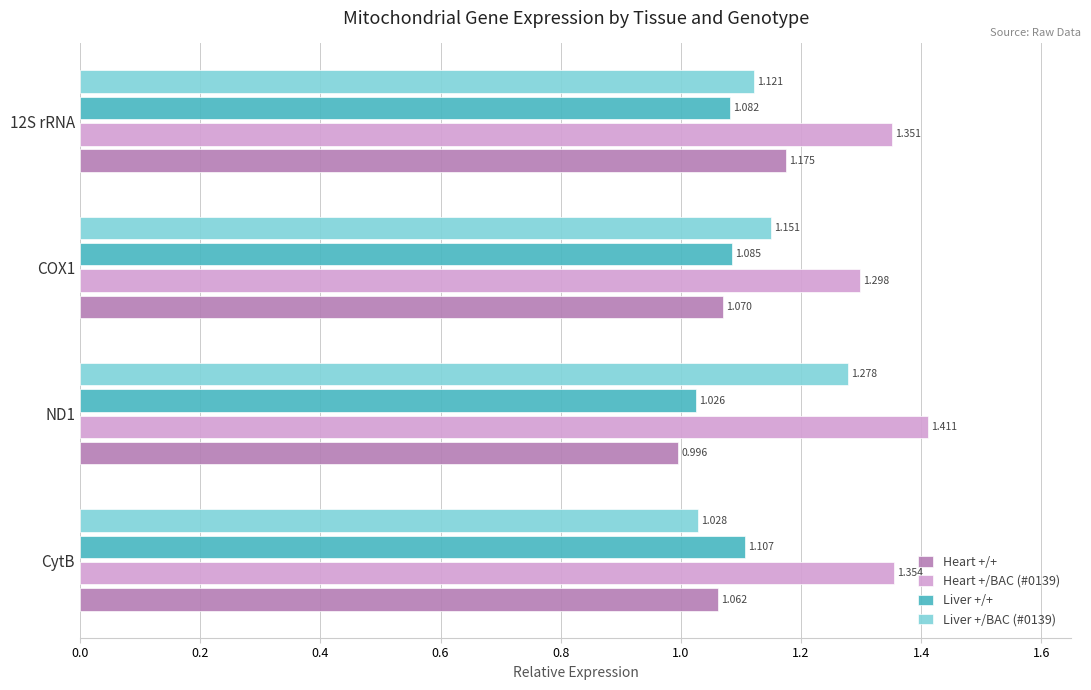

What are all the series names shown in the legend?

Heart +/+, Heart +/BAC (#0139), Liver +/+, Liver +/BAC (#0139)